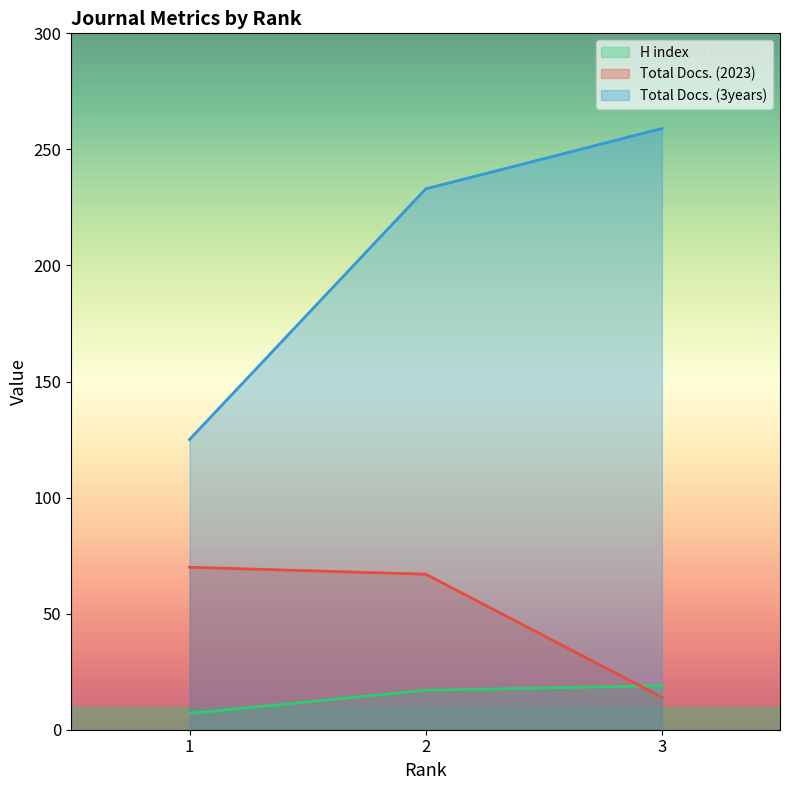

Reading left to right, list all the values displayed in this chart.

H index: 1=7	2=17	3=19
Total Docs. (2023): 1=70	2=67	3=14
Total Docs. (3years): 1=125	2=233	3=259